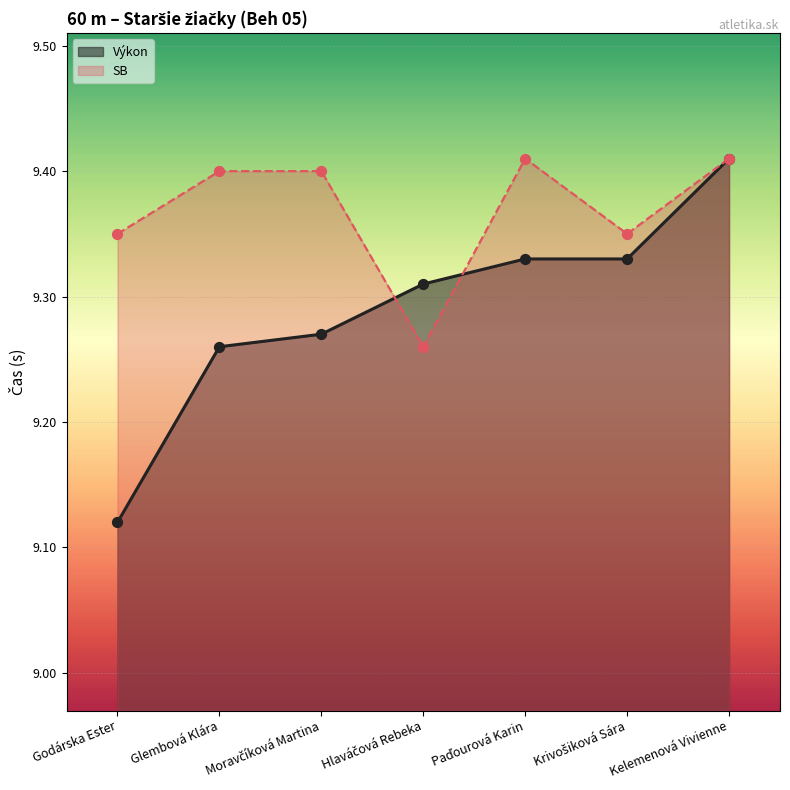

At which category is the sum across all series the highest?

Kelemenová Vivienne